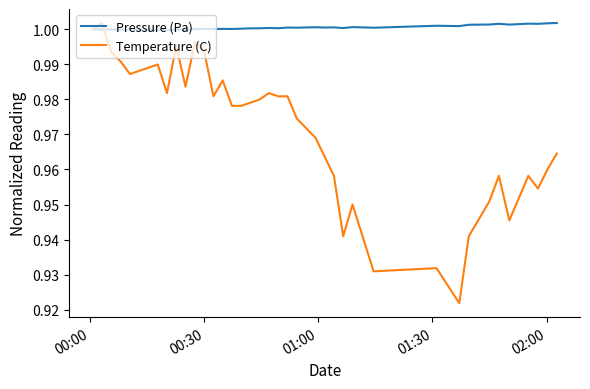

Which series has the largest total across all categories?

Pressure (Pa)